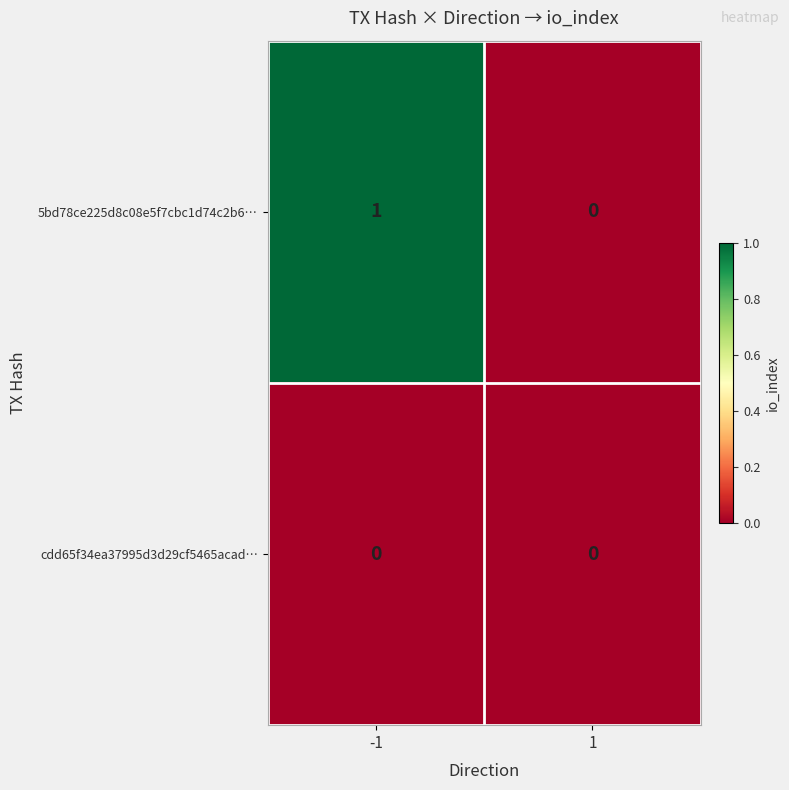

Is the value of cdd65f34ea37995d3d29cf5465acad… at -1 greater than the value of 5bd78ce225d8c08e5f7cbc1d74c2b6… at -1?

No